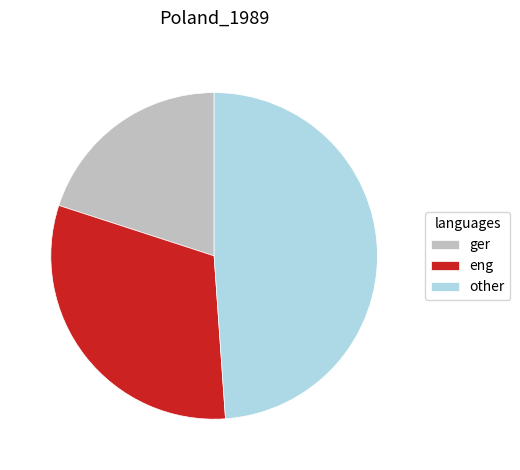

Rank the categories by value from lowest to highest.

ger, eng, other